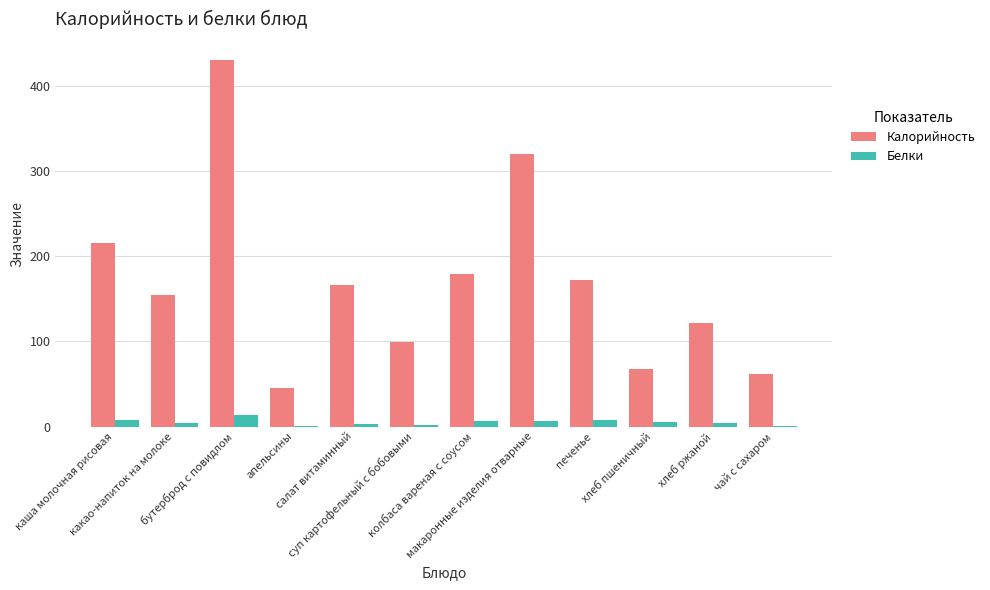

Which series has the largest total across all categories?

Калорийность